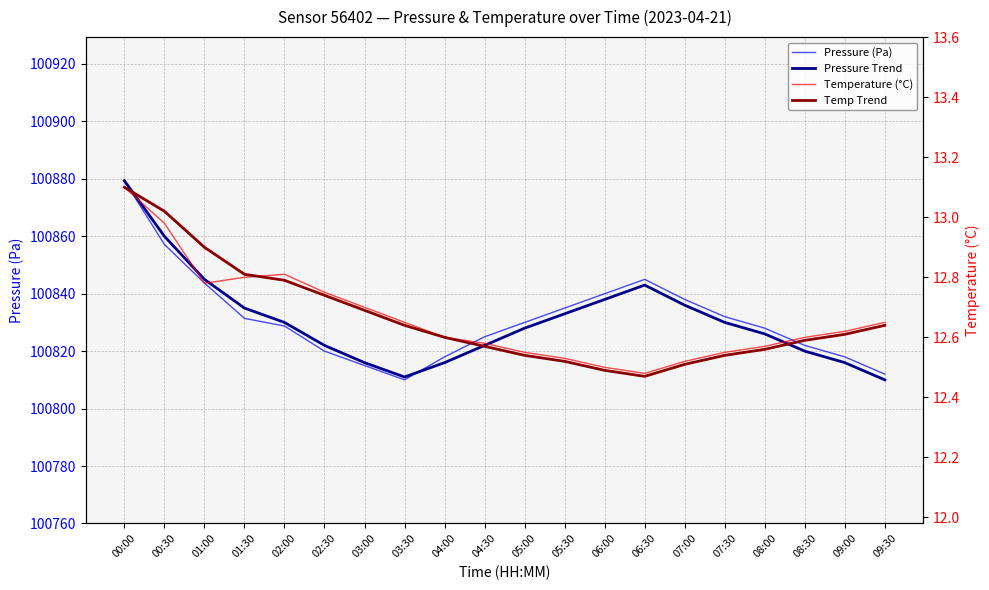

True or false: Pressure Trend has more than 0 points higher than both neighbors.

True